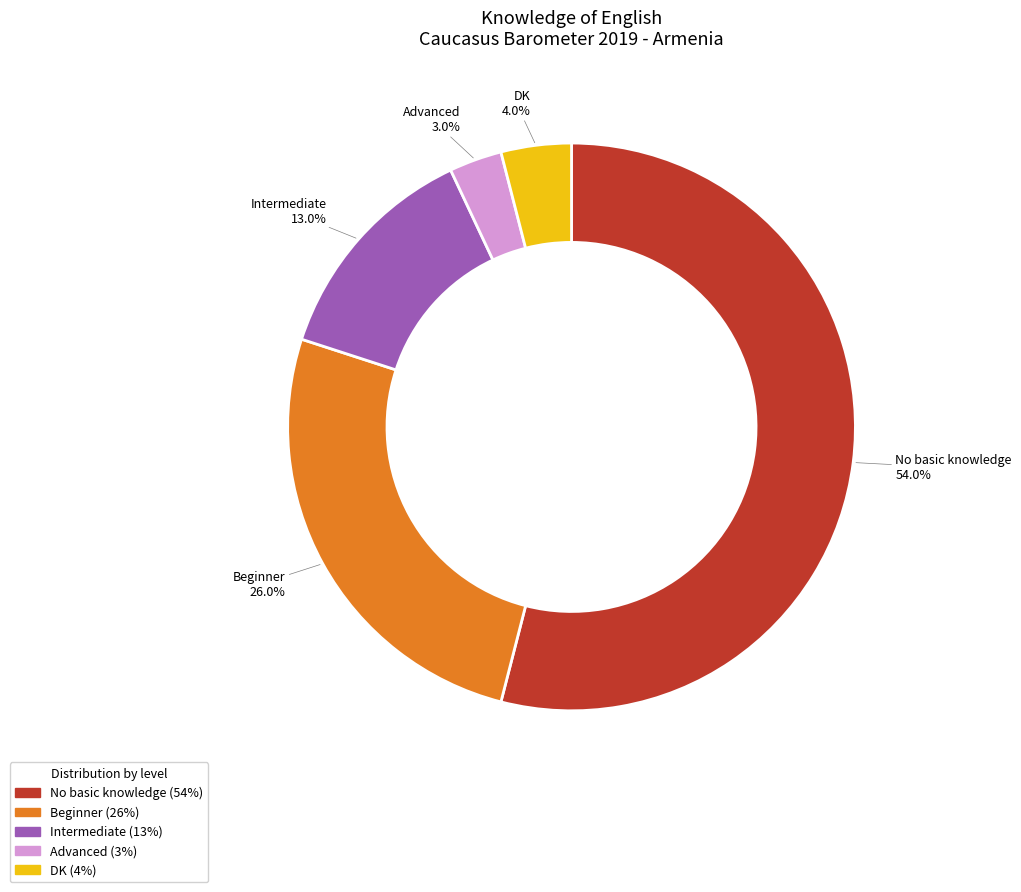

The No basic knowledge slice represents 54% of the pie. True or false?

True